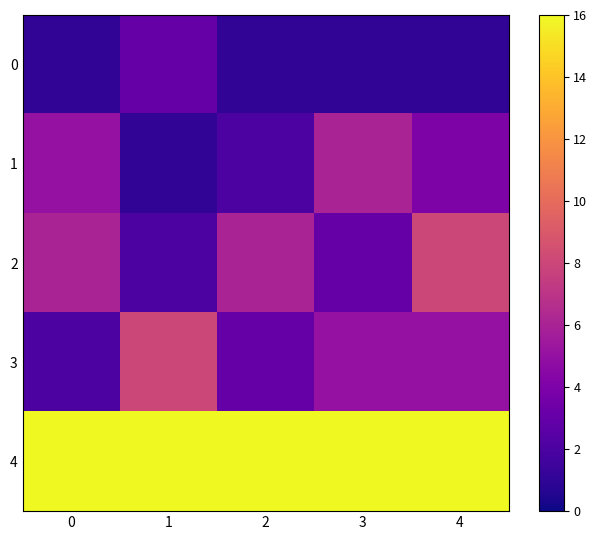

Which series changed the most between 0 and 3?

2